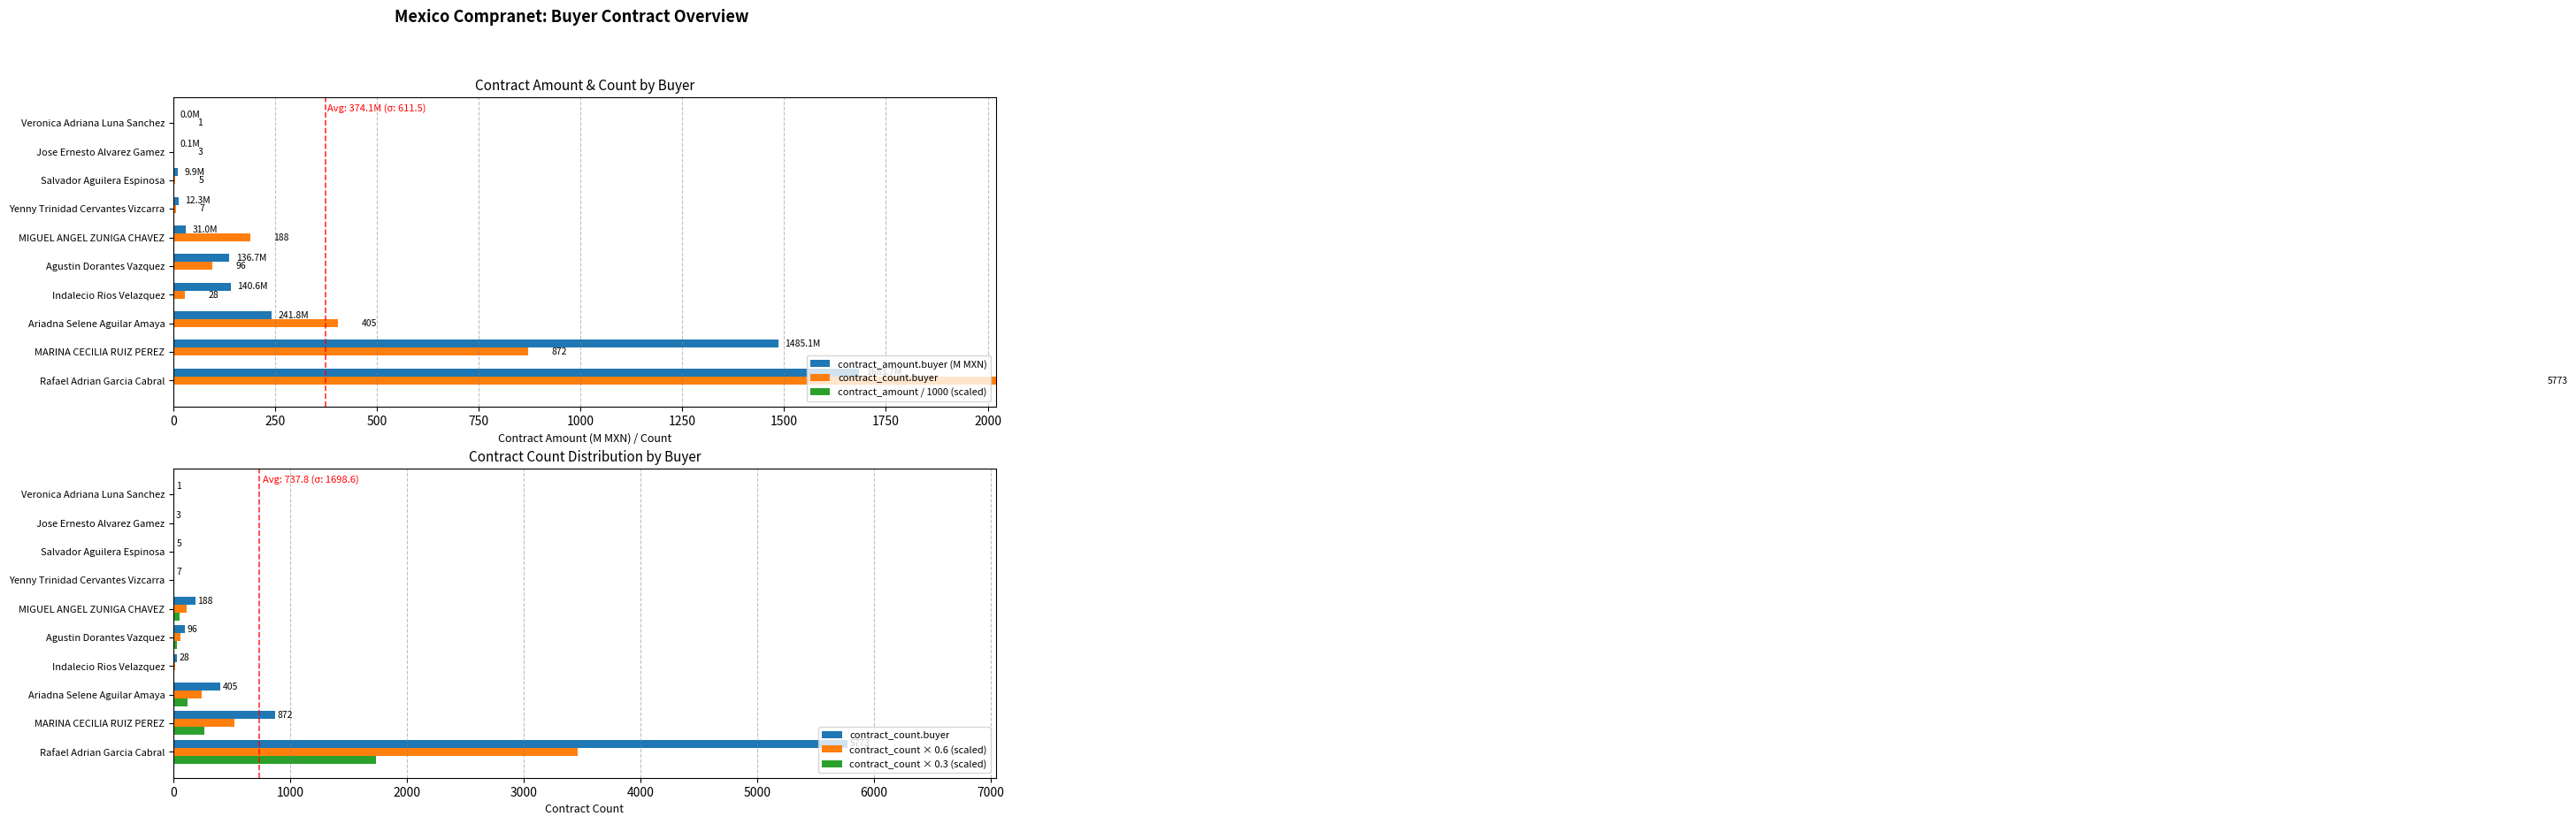

Reading left to right, transcribe all the data shown in this chart.

contract_amount.buyer (M MXN): 1683.7	1485.1	241.8	140.6	136.7	31.0	12.3	9.9	0.1	0.0
contract_count.buyer: 5773.0	872.0	405.0	28.0	96.0	188.0	7.0	5.0	3.0	1.0
contract_amount / 1000 (scaled): 1.7	1.5	0.2	0.1	0.1	0.0	0.0	0.0	0.0	0.0
contract_count × 0.6 (scaled): 3463.8	523.2	243.0	16.8	57.6	112.8	4.2	3.0	1.8	0.6
contract_count × 0.3 (scaled): 1731.9	261.6	121.5	8.4	28.8	56.4	2.1	1.5	0.9	0.3